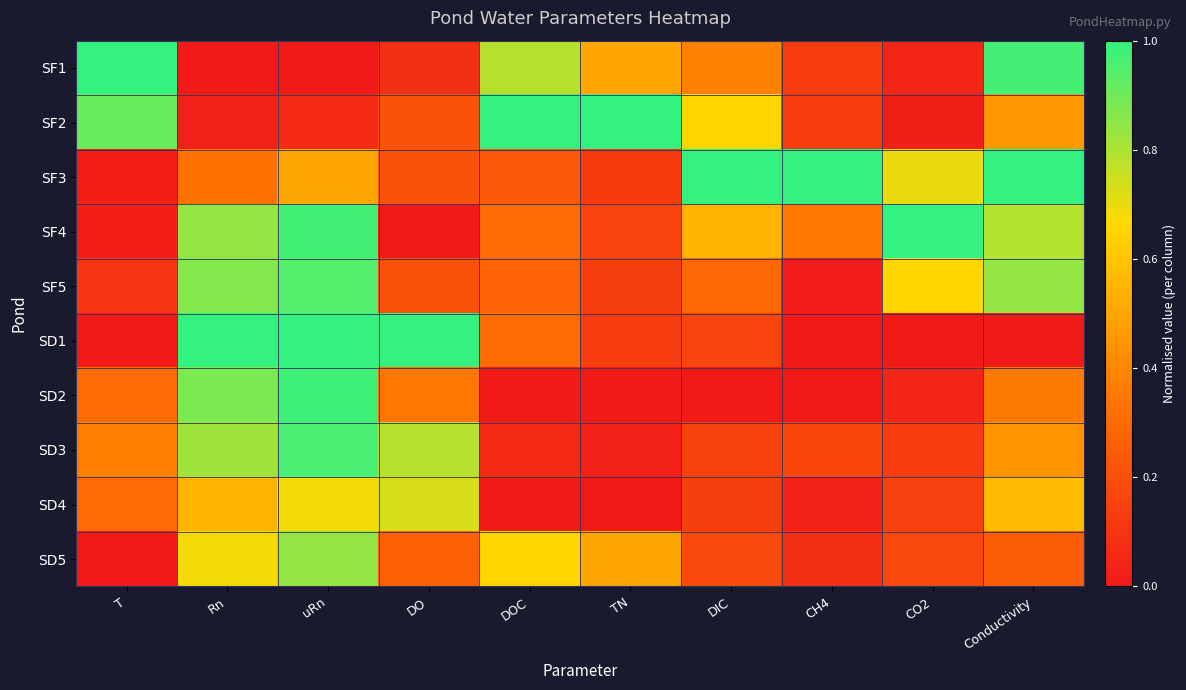

Rank the series by their maximum value, from highest to lowest.

SF1, SF2, SF3, SF4, SD1, SD2, SD3, SF5, SD5, SD4